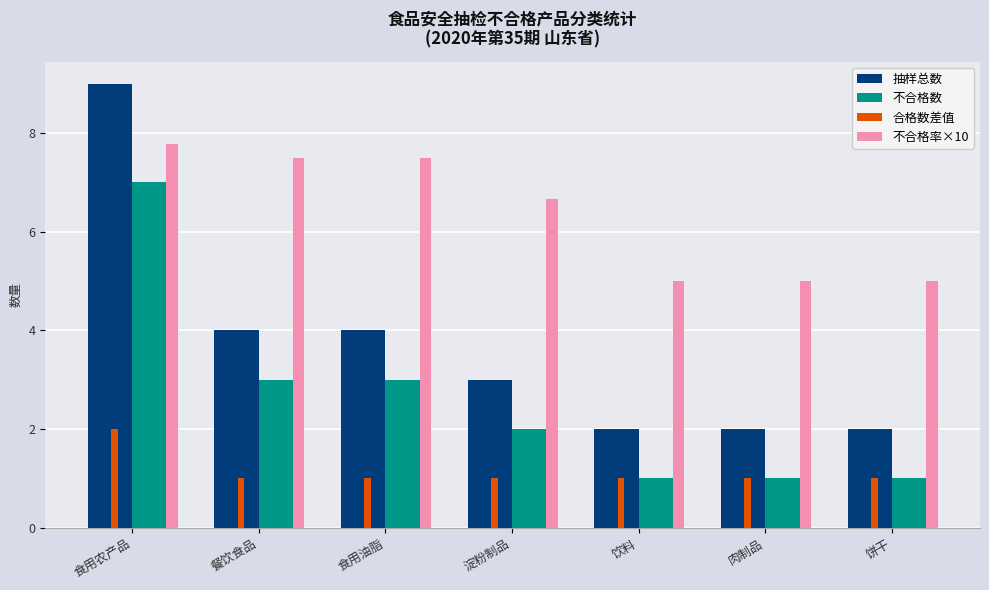

Reading left to right, extract all data points from this chart.

抽样总数: 9.0	4.0	4.0	3.0	2.0	2.0	2.0
不合格数: 7.0	3.0	3.0	2.0	1.0	1.0	1.0
合格数差值: 2.0	1.0	1.0	1.0	1.0	1.0	1.0
不合格率×10: 7.8	7.5	7.5	6.7	5.0	5.0	5.0